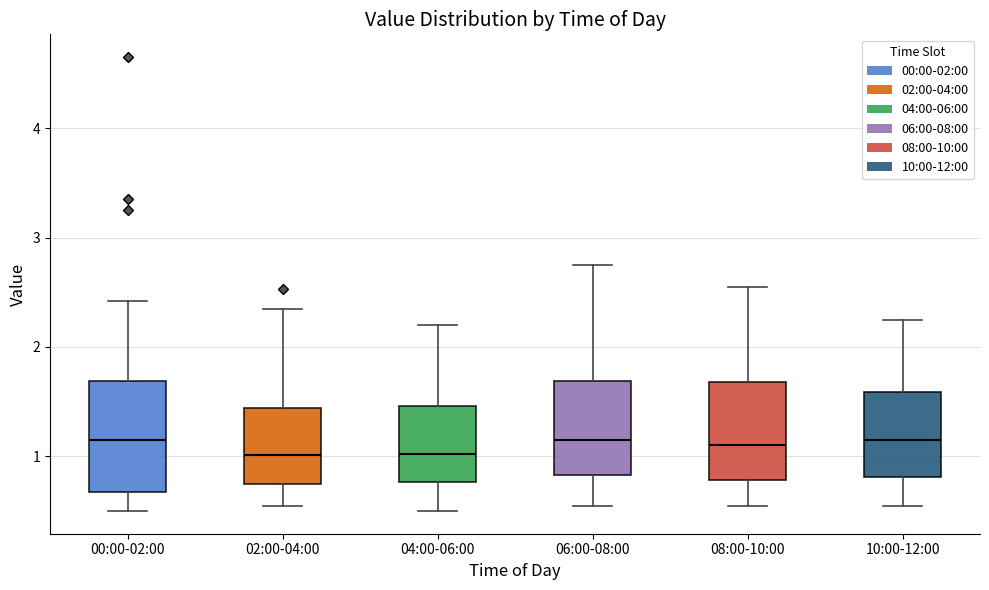

Reading left to right, transcribe this box plot: for each box, give where its median line is, the range the box spans, and where its two whiskers end, as read against the y-axis. The values are not printed on the chart, so give them approximately, as read against the axis.

00:00-02:00: median 1.2, box 0.7 to 1.7, whiskers 0.5 to 2.4
02:00-04:00: median 1.0, box 0.7 to 1.4, whiskers 0.6 to 2.4
04:00-06:00: median 1.0, box 0.8 to 1.5, whiskers 0.5 to 2.2
06:00-08:00: median 1.2, box 0.8 to 1.7, whiskers 0.6 to 2.8
08:00-10:00: median 1.1, box 0.8 to 1.7, whiskers 0.6 to 2.6
10:00-12:00: median 1.2, box 0.8 to 1.6, whiskers 0.6 to 2.3